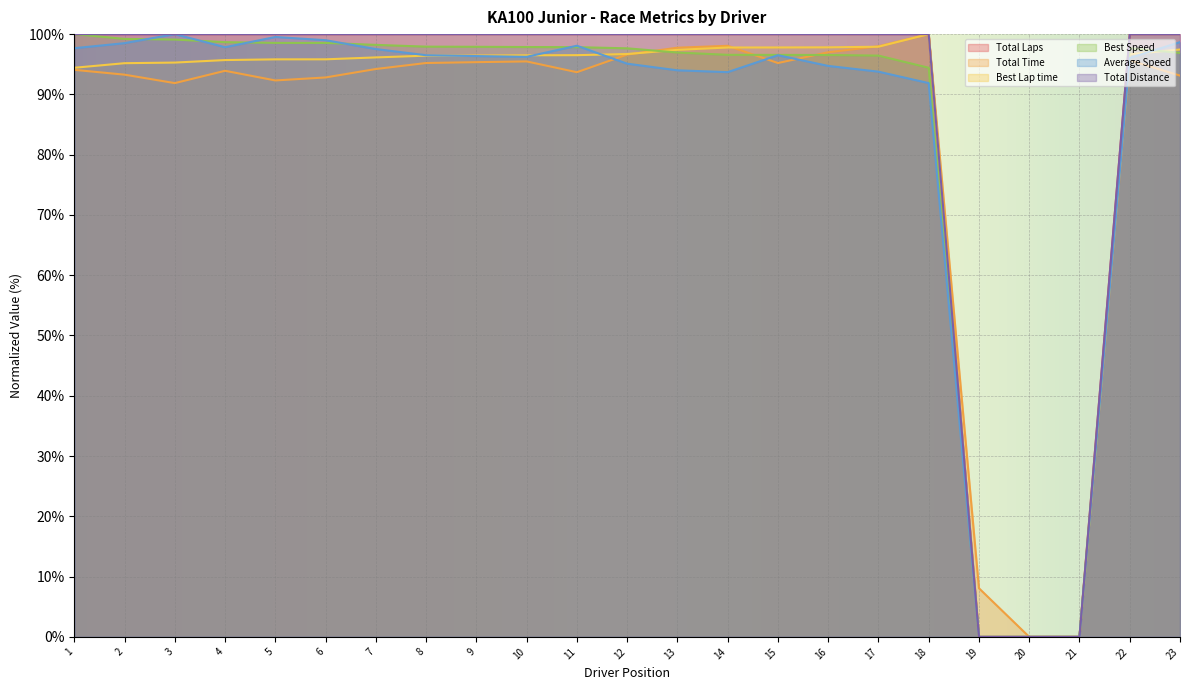

What is the value of the Average Speed point at the 4th from the left?

97.8